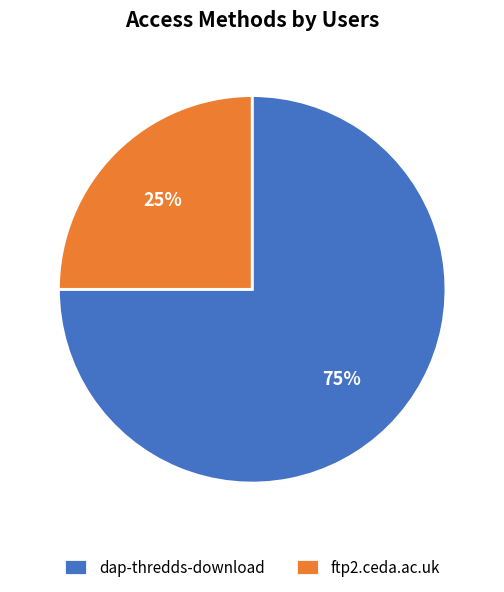

To the nearest percent, what is the difference between the largest and smallest slice percentages?

50%